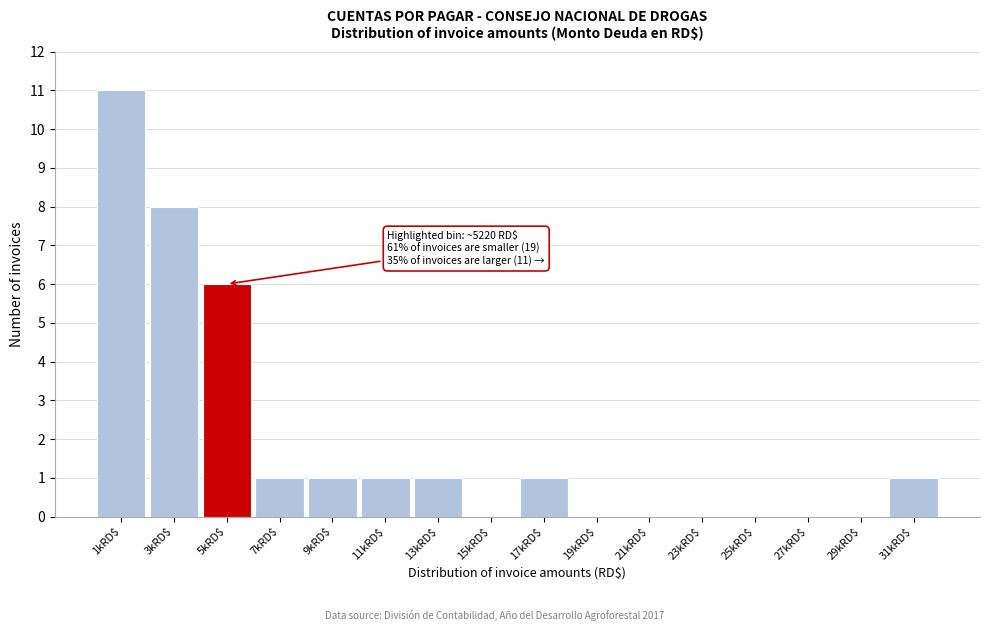

What is the maximum value shown in the chart?

11